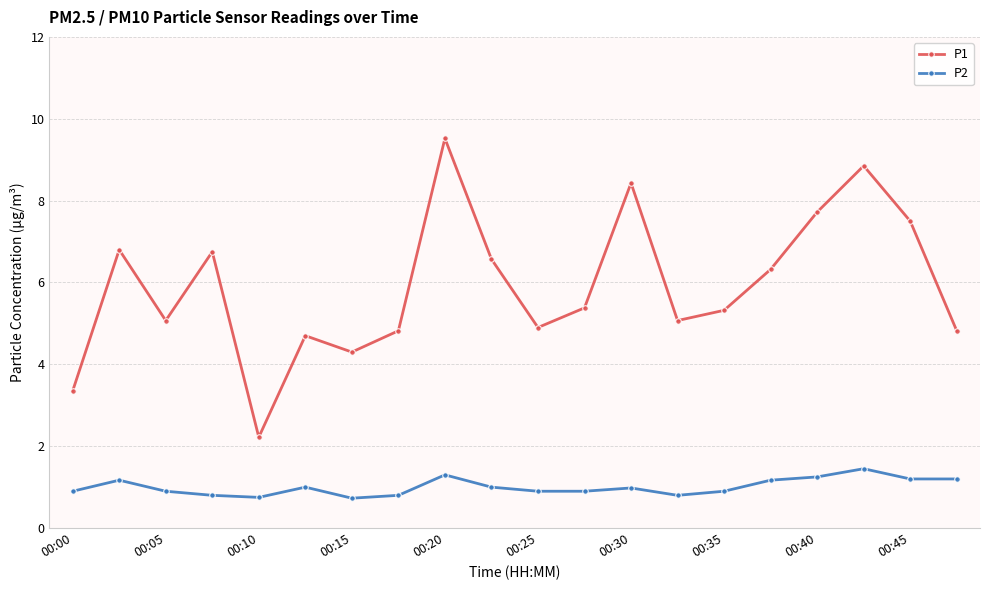

At how many categories does at least one series exceed 4?

18